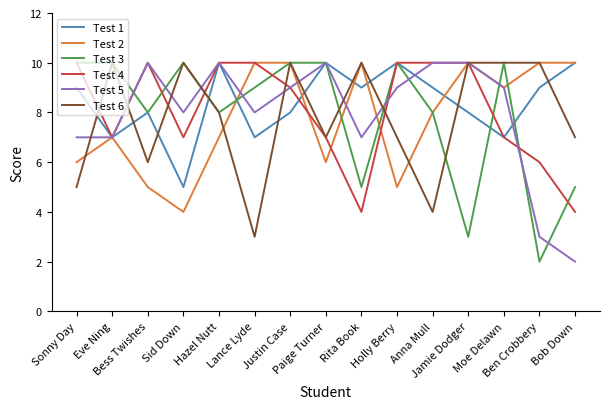

What value does the Test 6 series have at Paige Turner?

7